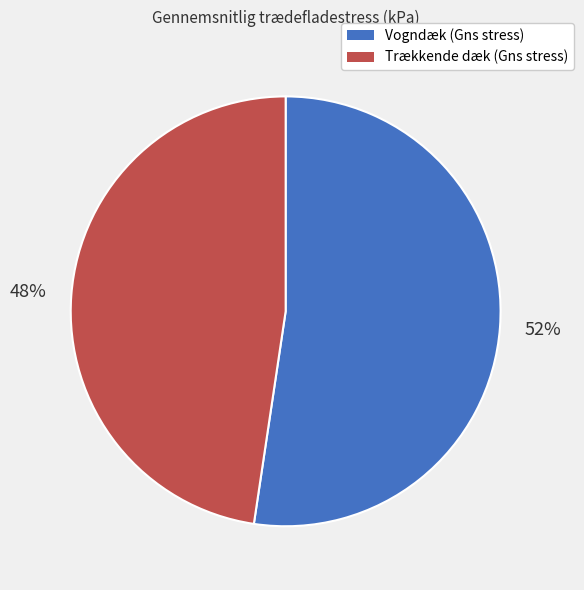

Do Trækkende dæk (Gns stress) and Vogndæk (Gns stress) together represent more than half of the pie?

Yes